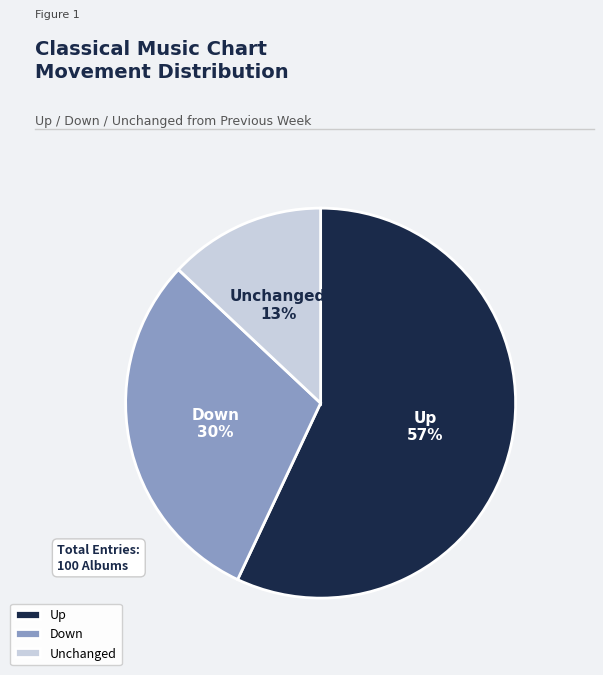

To the nearest percent, what portion does Down represent?

30%